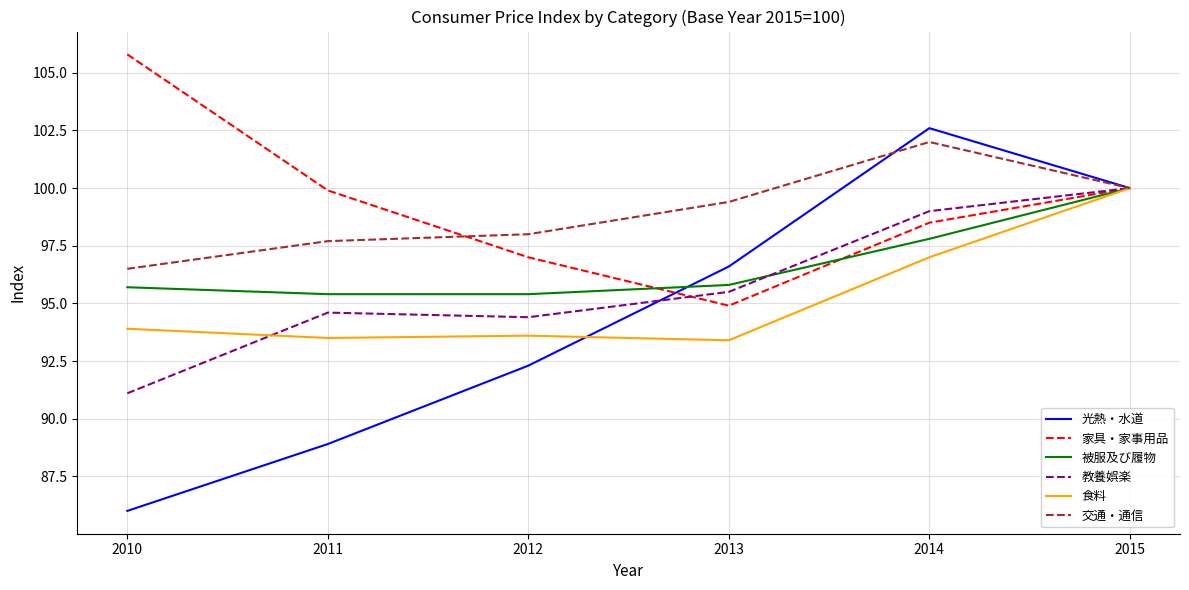

At how many categories does at least one series exceed 99?

5